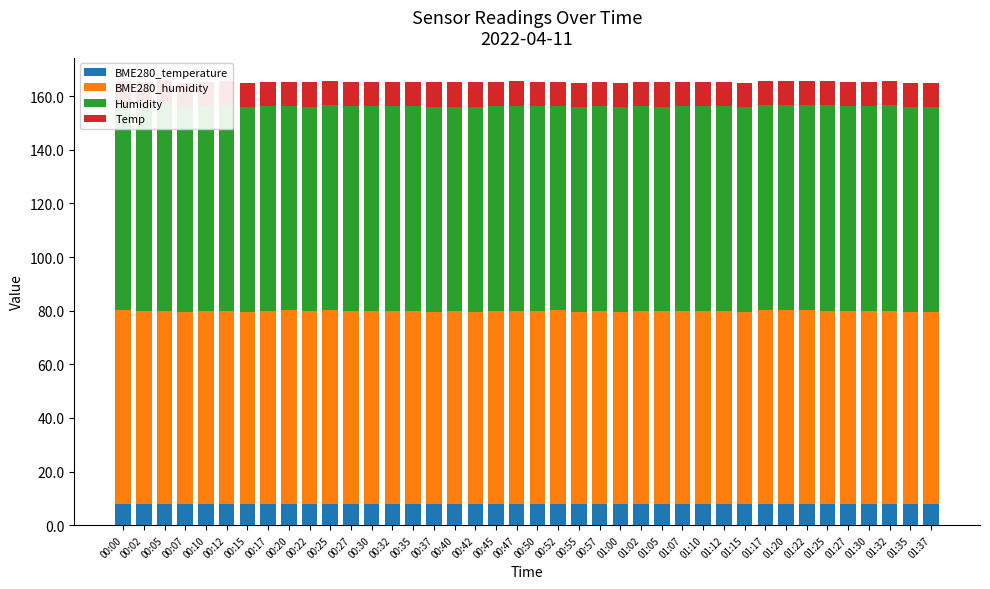

True or false: BME280_temperature has a value of 2.3 at 00:55.

False